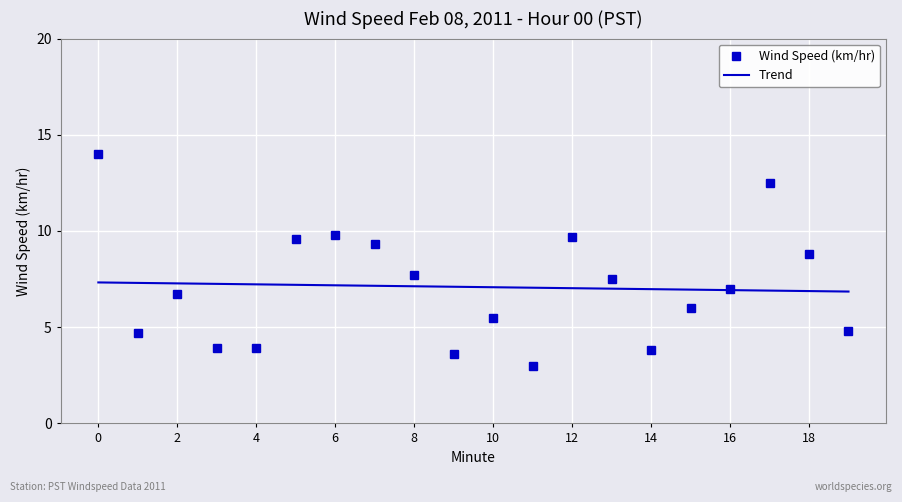

Which series has the largest range (max minus min)?

Wind Speed (km/hr)